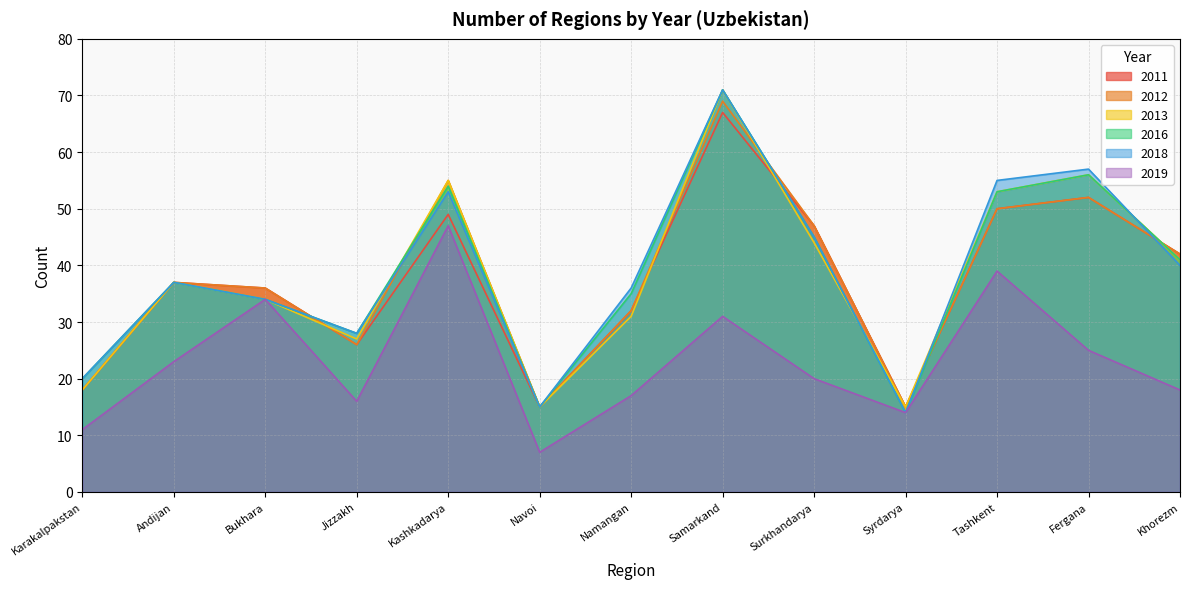

At which label does 2011 first exceed 37?

Kashkadarya